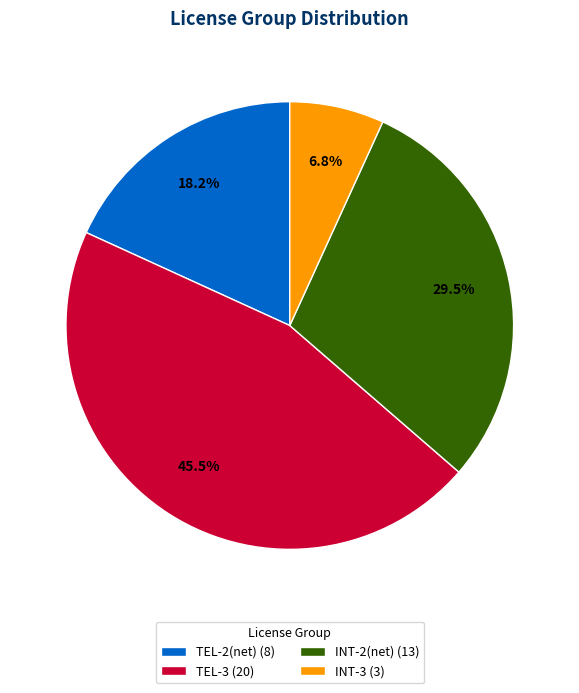

Rank the categories by value from lowest to highest.

INT-3, TEL-2(net), INT-2(net), TEL-3